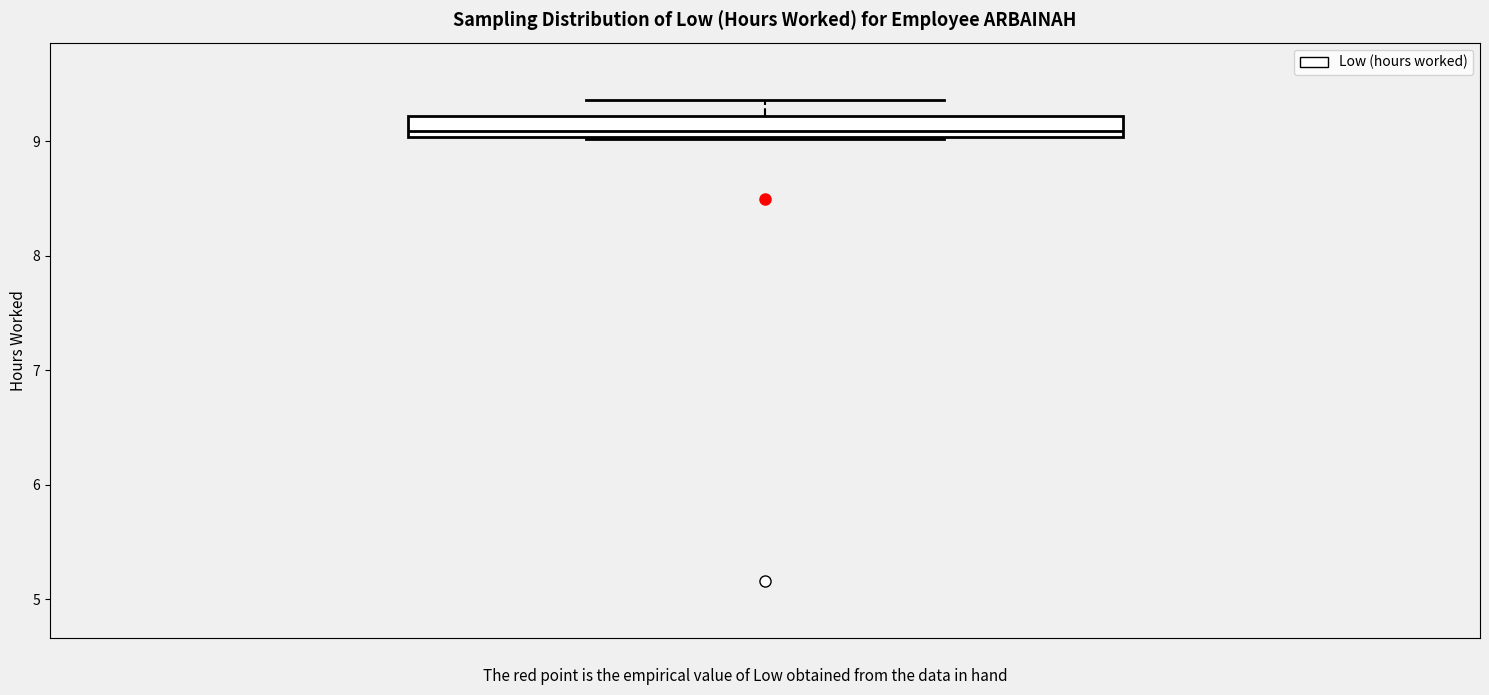

Read this box plot against the y-axis: the position of the median line, the range covered by the box, and the ends of both whiskers. The values are not printed on the chart, so give them approximately, as read against the axis.

median 9.1, box 9.0 to 9.2, whiskers 9.0 to 9.4